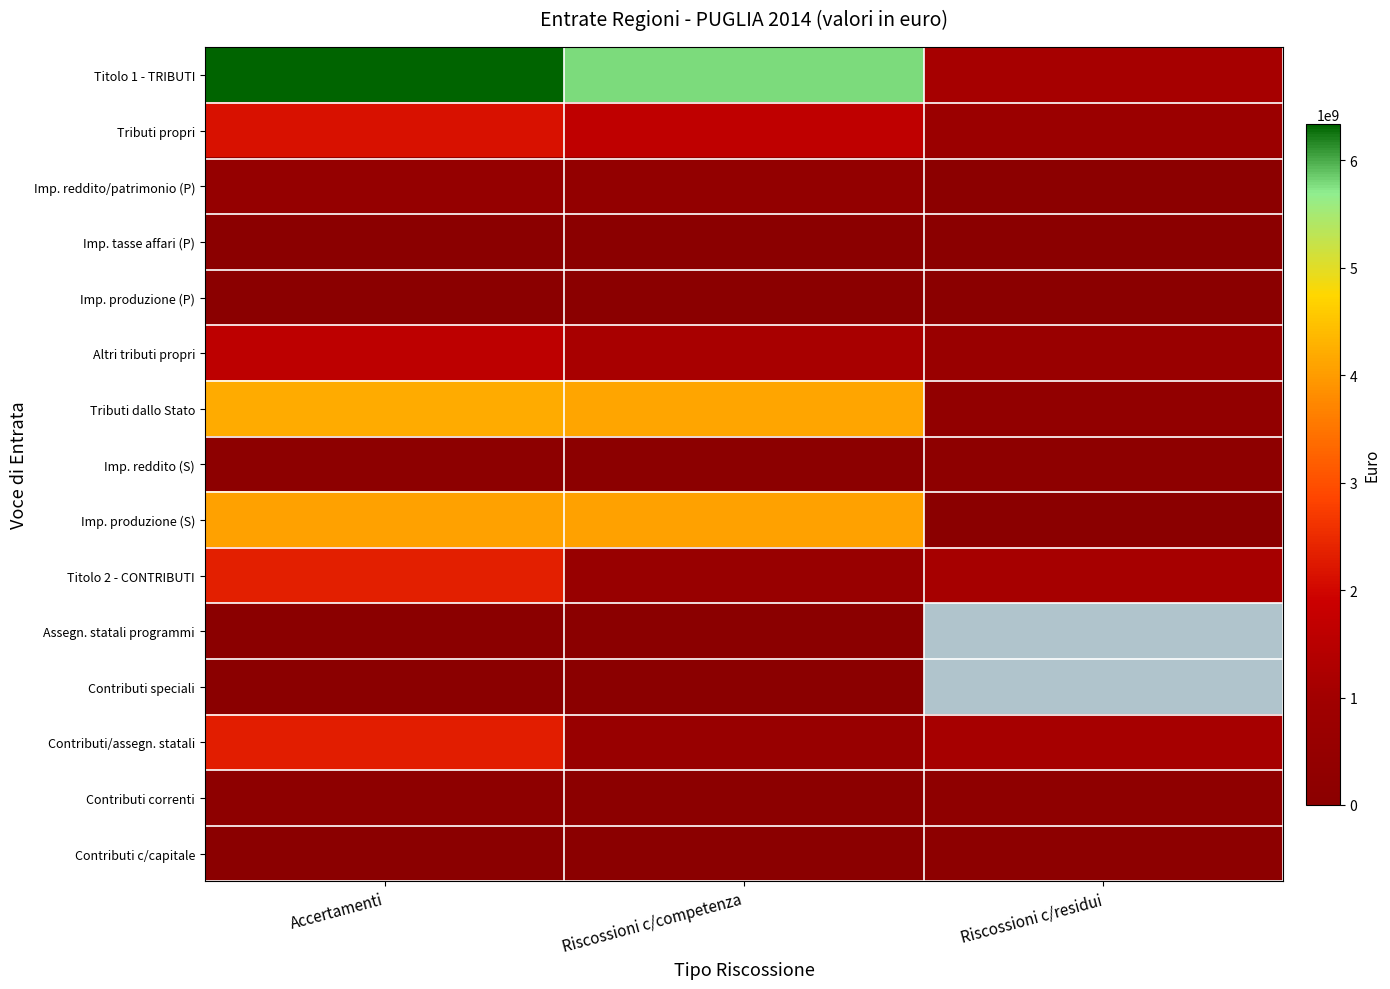

What is the difference between the Titolo 2 - CONTRIBUTI values at Riscossioni c/residui and Riscossioni c/competenza?

495260424.0